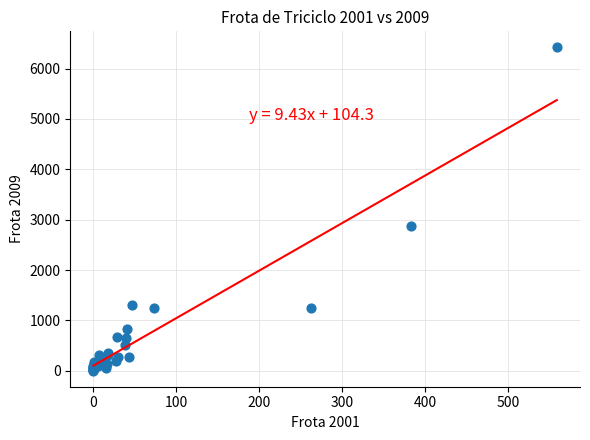

What Y value in the scatter plot is closest to 3211?

2884